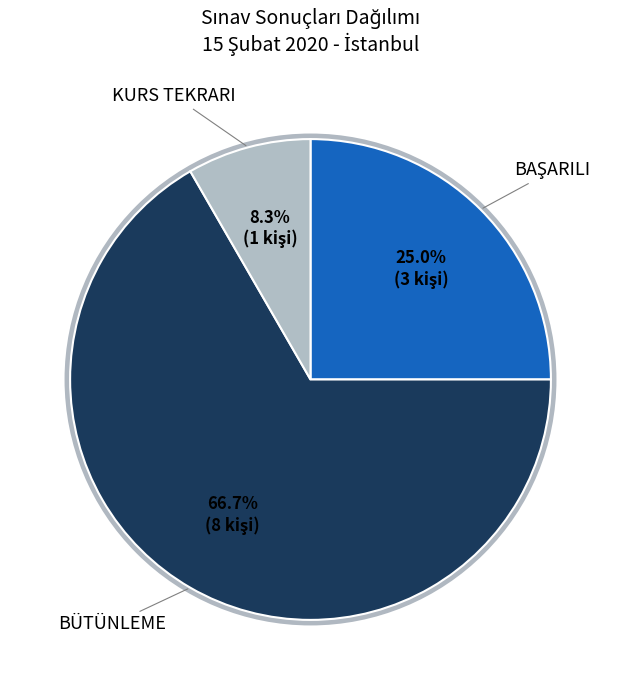

Is there a majority slice in this chart?

Yes